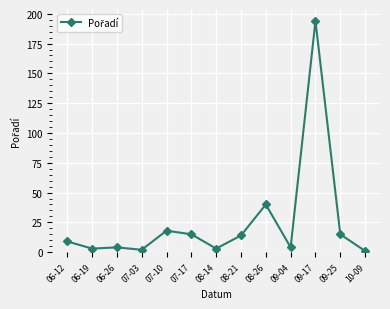

What is the label of the 4th point from the right?

09-04